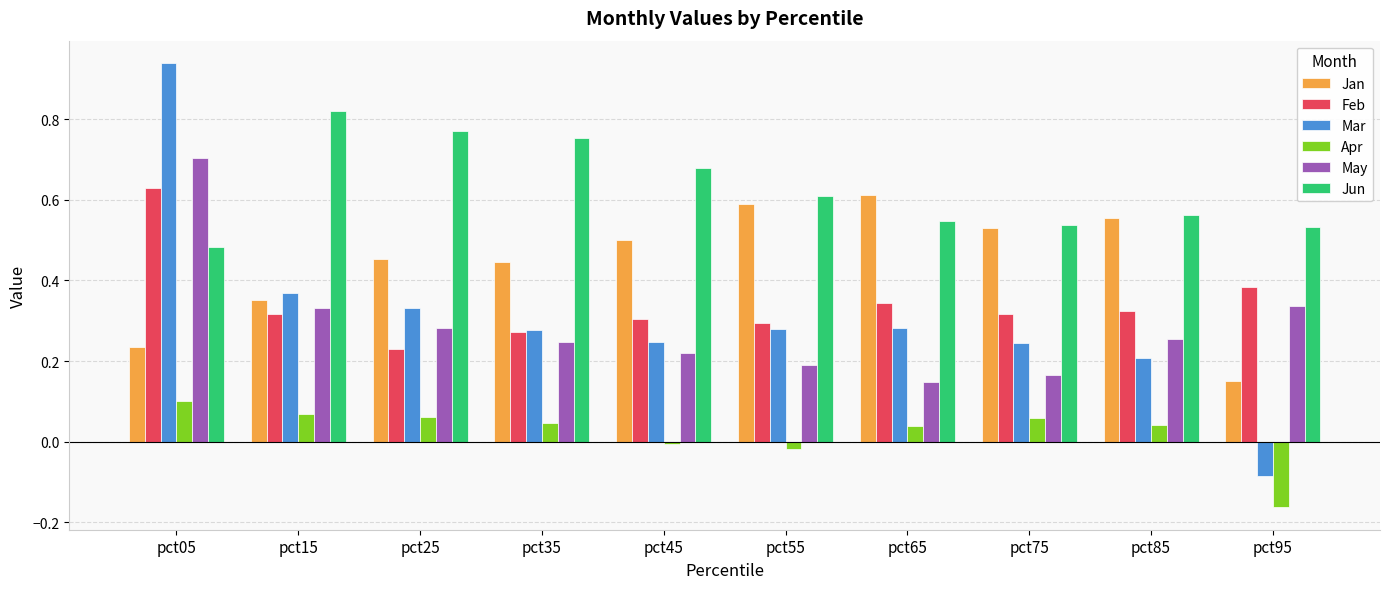

Does the chart contain any negative values?

Yes